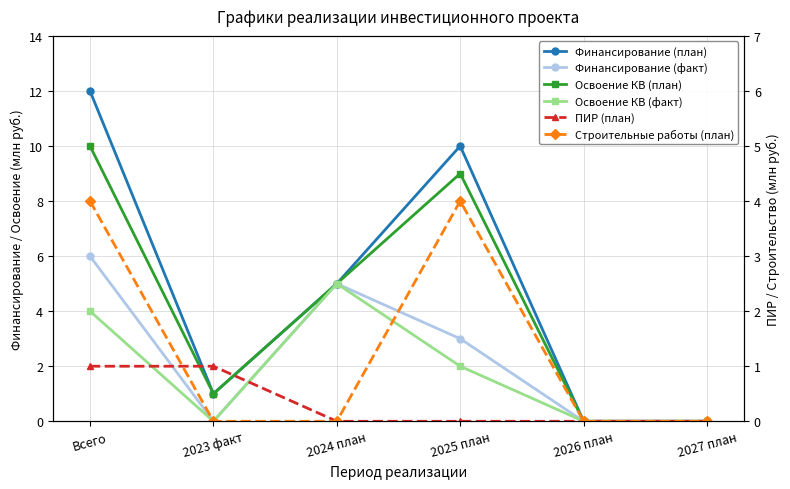

True or false: Строительные работы (план) has a value of 1 at Всего.

False